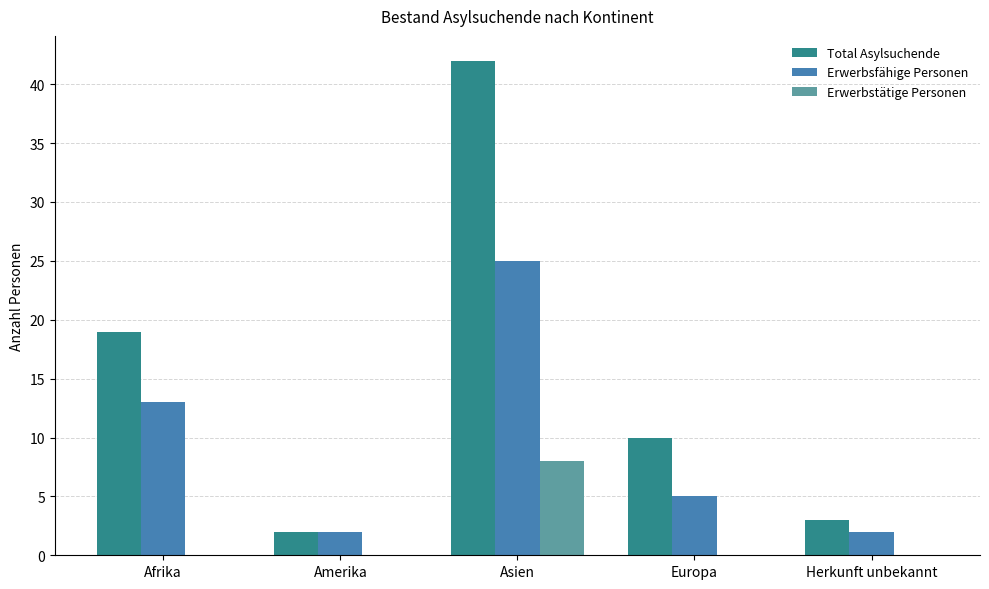

Is the value of Total Asylsuchende at Amerika greater than the value of Erwerbsfähige Personen at Afrika?

No